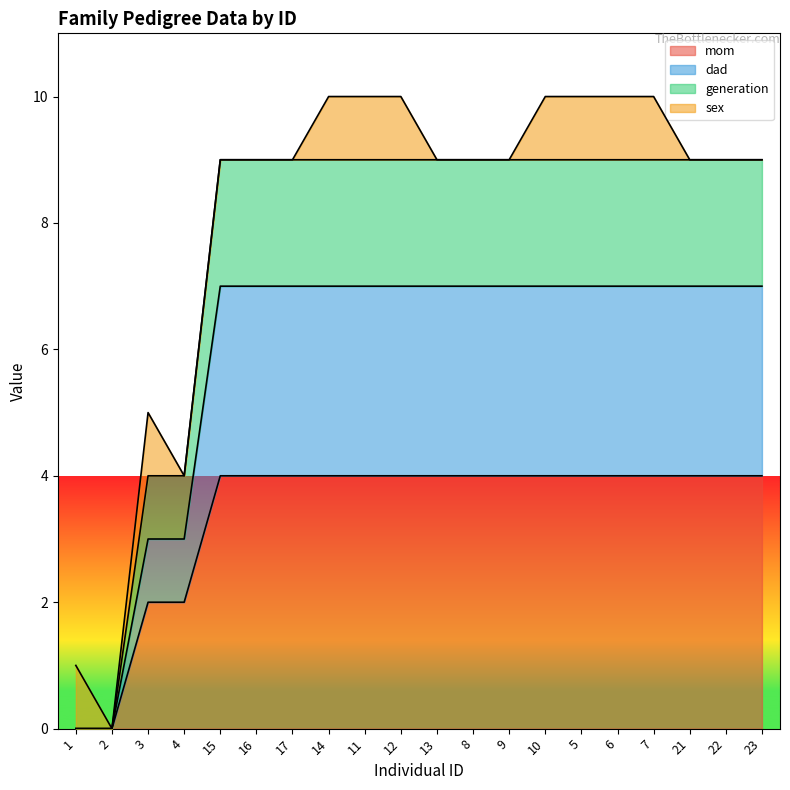

True or false: mom and generation cross at least once.

False